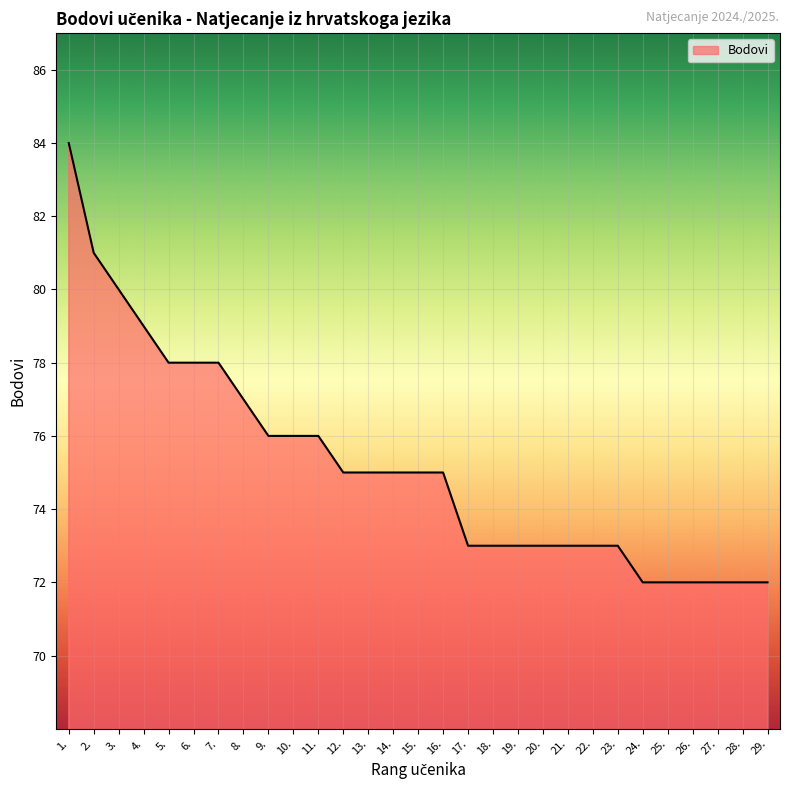

What is the minimum value shown in the chart?

72